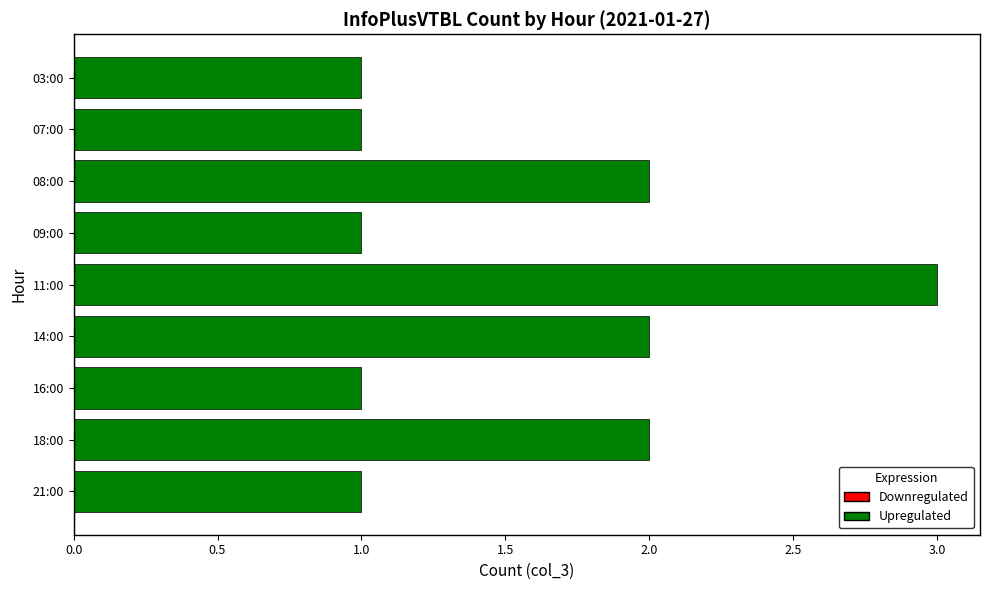

What is the maximum value shown in the chart?

3